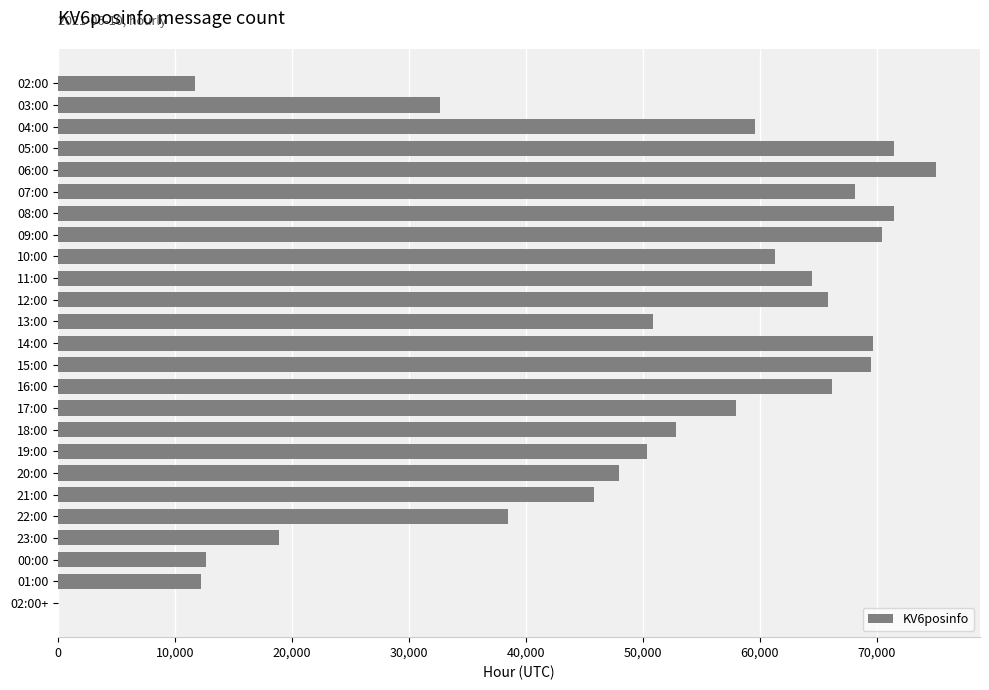

What is the maximum value shown in the chart?

75087